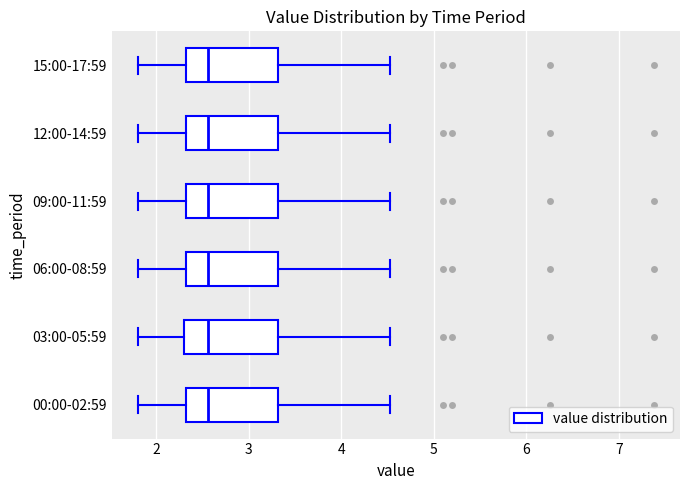

Where does the right whisker of the box for 06:00-08:59 end on the x-axis? The values are not printed on the chart, so give them approximately, as read against the axis.

4.5